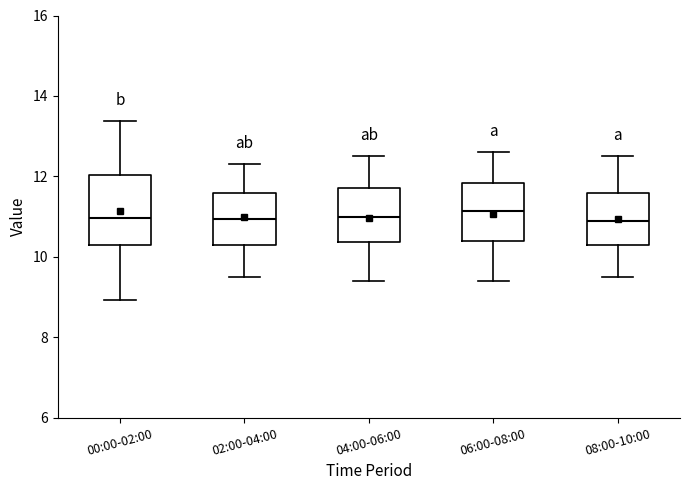

Reading left to right, transcribe this box plot: for each box, give where its median line is, the range the box spans, and where its two whiskers end, as read against the y-axis. The values are not printed on the chart, so give them approximately, as read against the axis.

00:00-02:00: median 11.0, box 10.4 to 12.0, whiskers 9.0 to 13.4
02:00-04:00: median 11.0, box 10.4 to 11.6, whiskers 9.6 to 12.4
04:00-06:00: median 11.0, box 10.4 to 11.8, whiskers 9.4 to 12.6
06:00-08:00: median 11.2, box 10.4 to 11.8, whiskers 9.4 to 12.6
08:00-10:00: median 11.0, box 10.4 to 11.6, whiskers 9.6 to 12.6